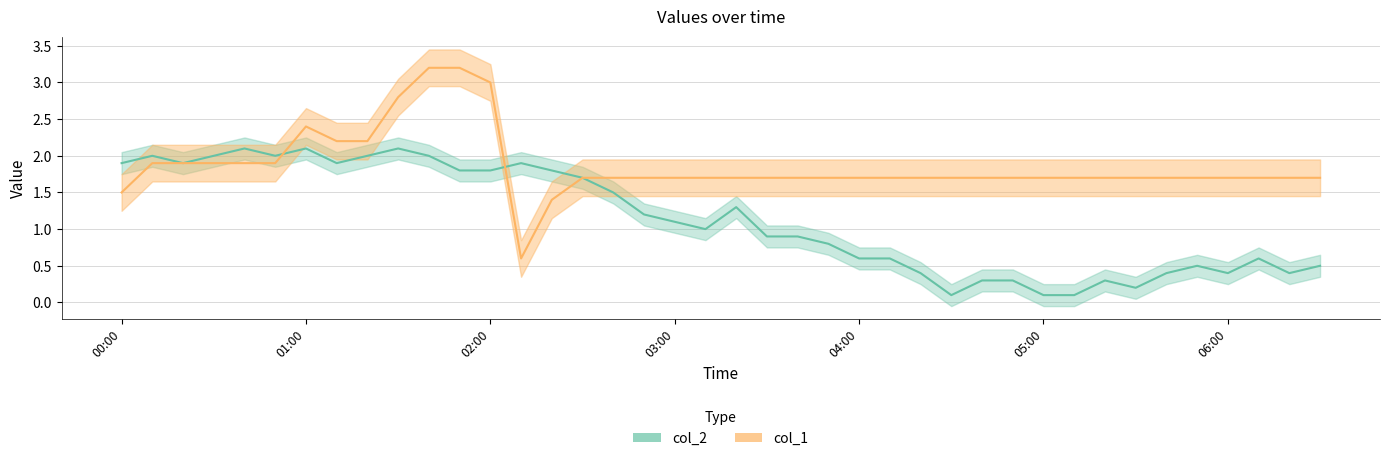

Reading left to right, list all the values displayed in this chart.

col_1: 1.5	1.9	1.9	1.9	1.9	1.9	2.4	2.2	2.2	2.8	3.2	3.2	3.0	0.6	1.4	1.7	1.7	1.7	1.7	1.7	1.7	1.7	1.7	1.7	1.7	1.7	1.7	1.7	1.7	1.7	1.7	1.7	1.7	1.7	1.7	1.7	1.7	1.7	1.7	1.7
col_2: 1.9	2.0	1.9	2.0	2.1	2.0	2.1	1.9	2.0	2.1	2.0	1.8	1.8	1.9	1.8	1.7	1.5	1.2	1.1	1.0	1.3	0.9	0.9	0.8	0.6	0.6	0.4	0.1	0.3	0.3	0.1	0.1	0.3	0.2	0.4	0.5	0.4	0.6	0.4	0.5